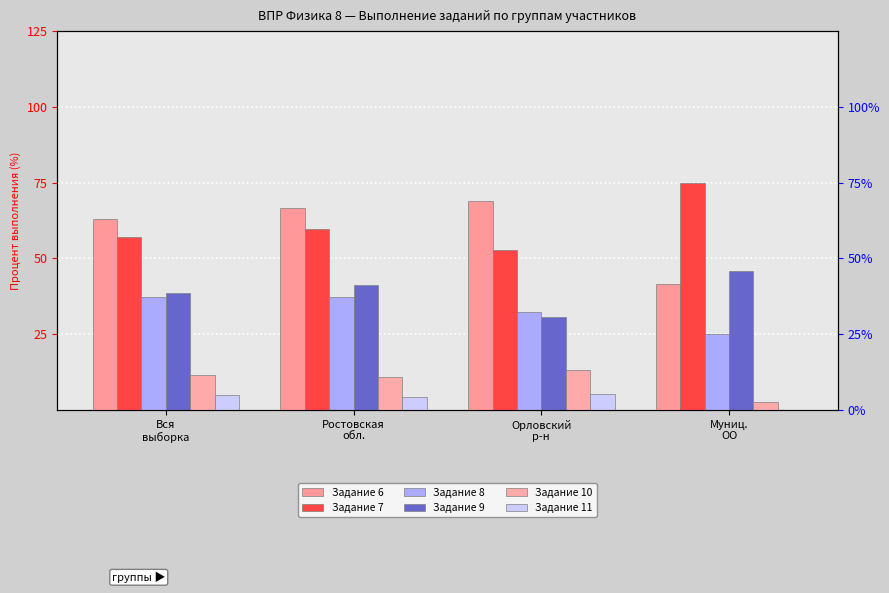

Is it true that Задание 11 equals 5.0 at Вся
выборка?

True